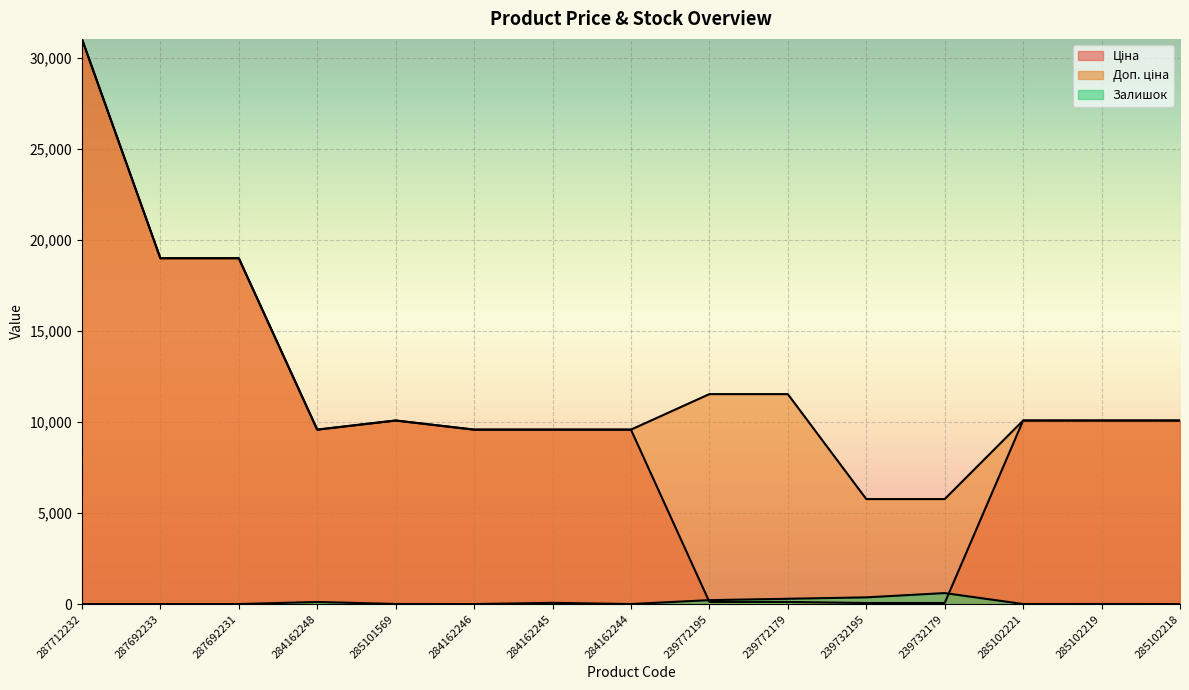

What position from the left is 285102218?

15